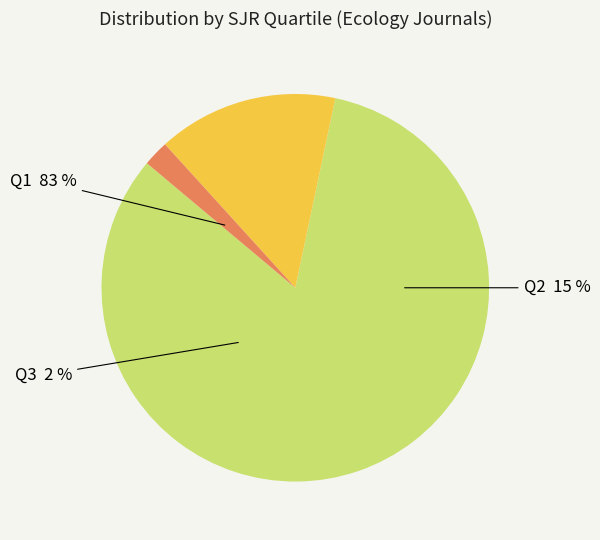

To the nearest percent, what is the difference between the Q2 and Q3 slice percentages?

13%